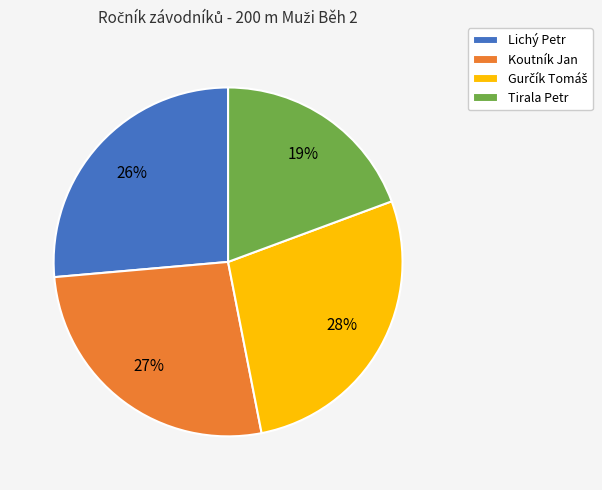

To the nearest percent, what percentage of the pie is Koutník Jan?

27%